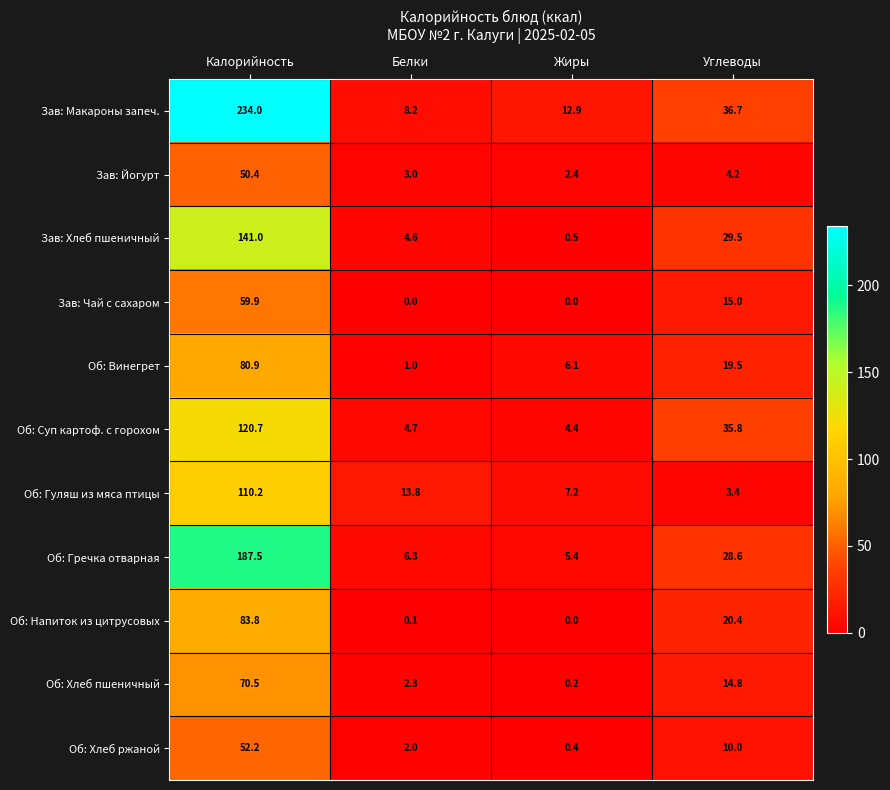

Which series changed the most between Белки and Жиры?

Об: Гуляш из мяса птицы